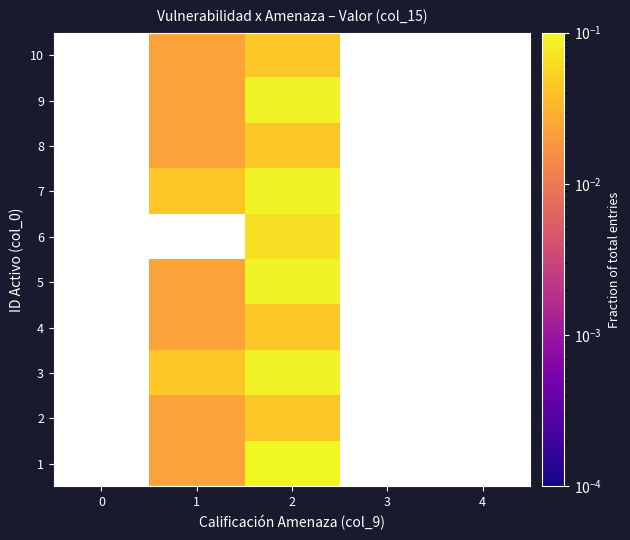

How many positive values does the 7 series have?

2